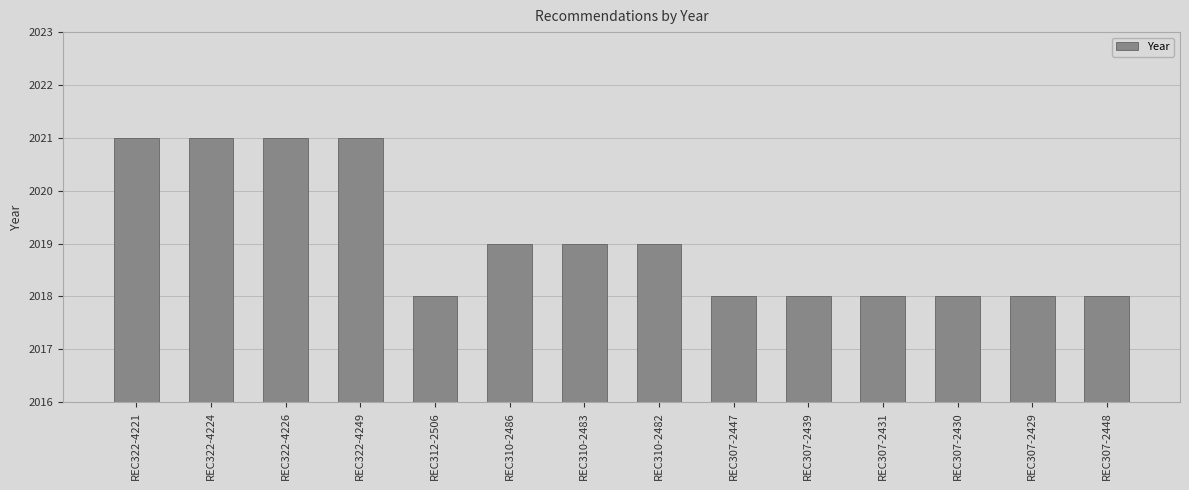

The value at REC322-4249 is 2847. True or false?

False